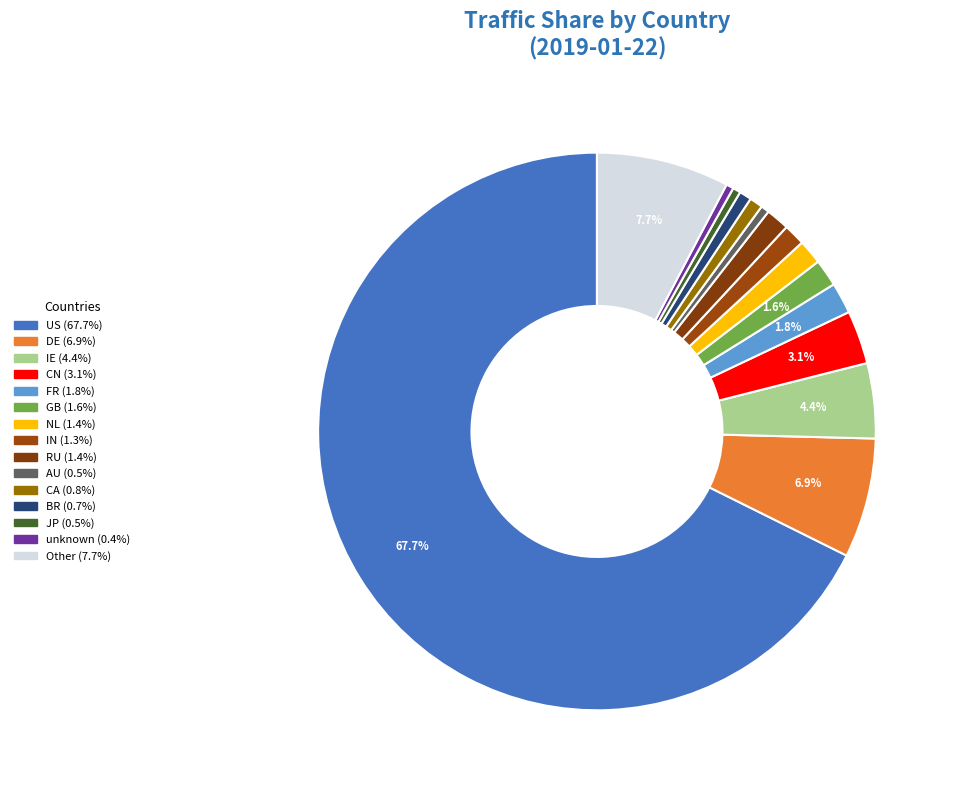

Is US the majority of the pie?

Yes